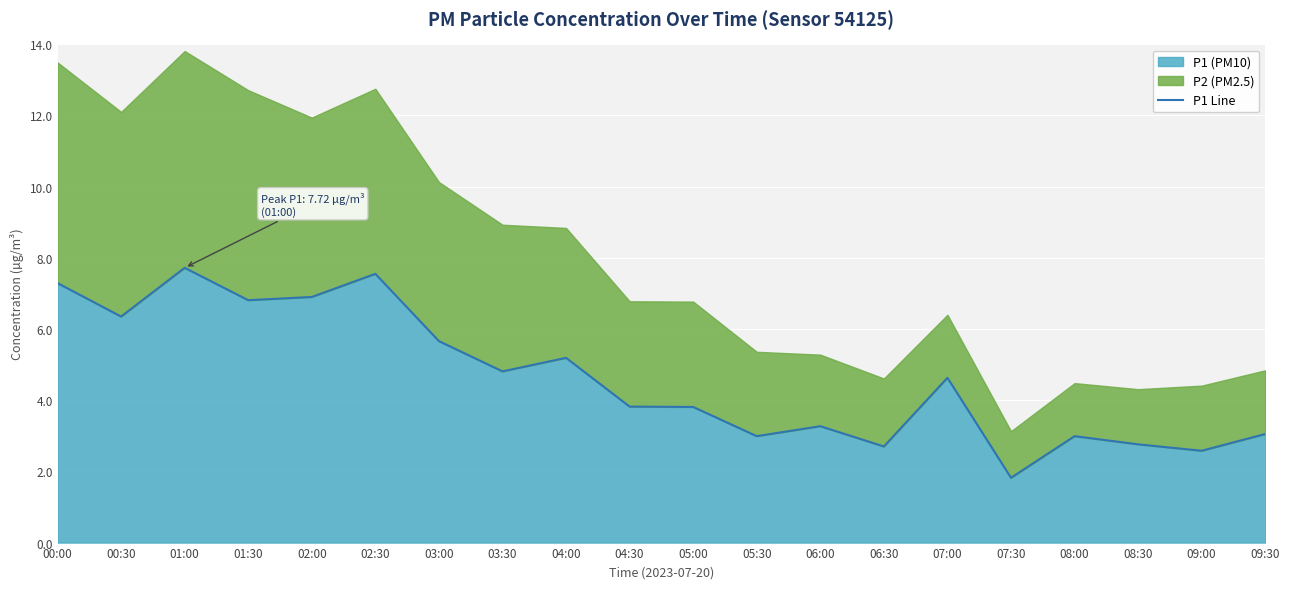

What is the sum of all values?

92.7